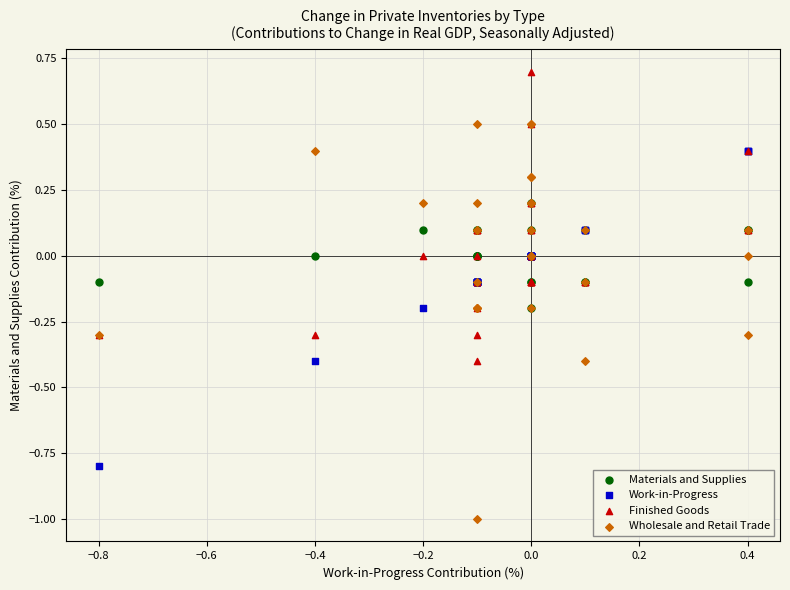

What are all the series names shown in the legend?

Materials and Supplies, Work-in-Progress, Finished Goods, Wholesale and Retail Trade